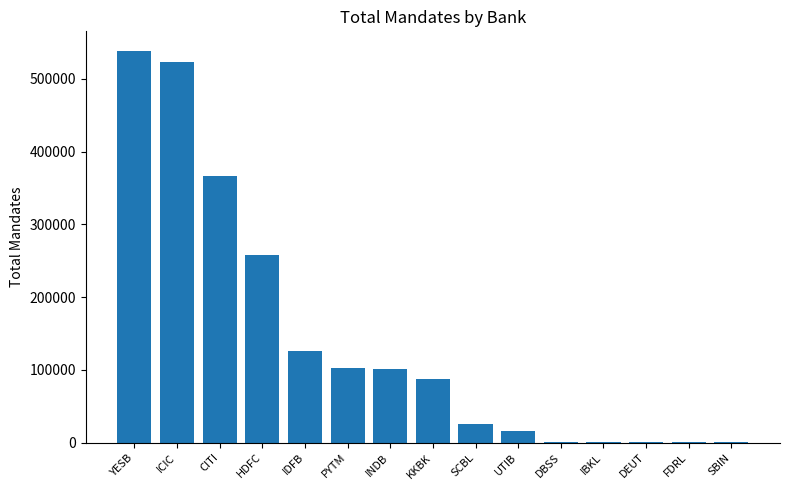

What is the ratio of the value at INDB to the value at DEUT?

87.2